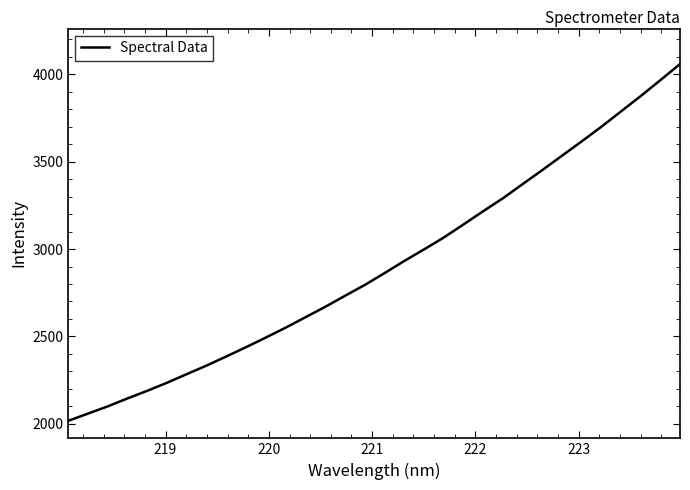

How many values exceed 2861?

16